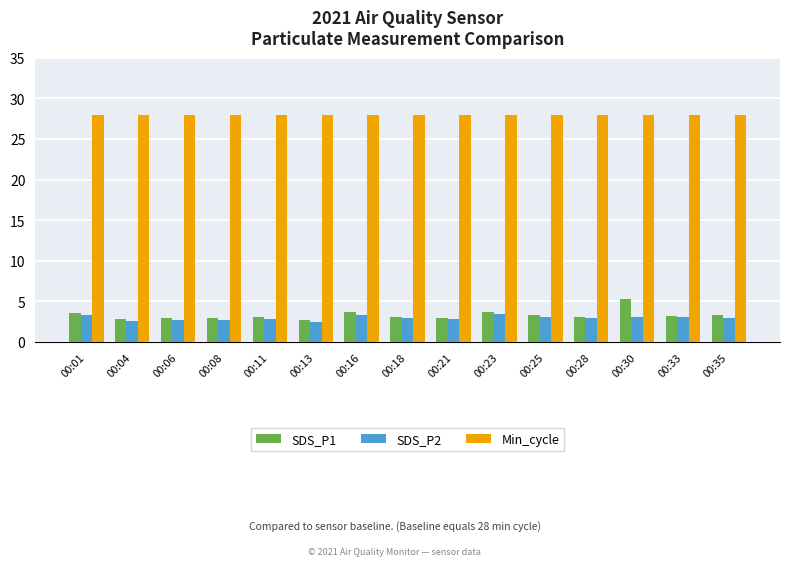

What is the spread (max minus min) of values at 00:06?

25.3